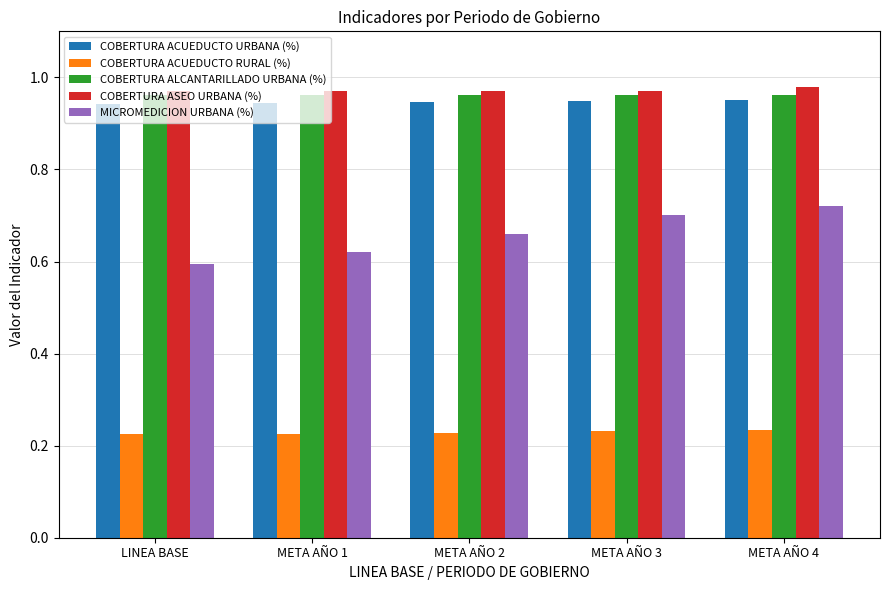

What is the sum of the COBERTURA ASEO URBANA (%) values at LINEA BASE and META AÑO 2?

1.9